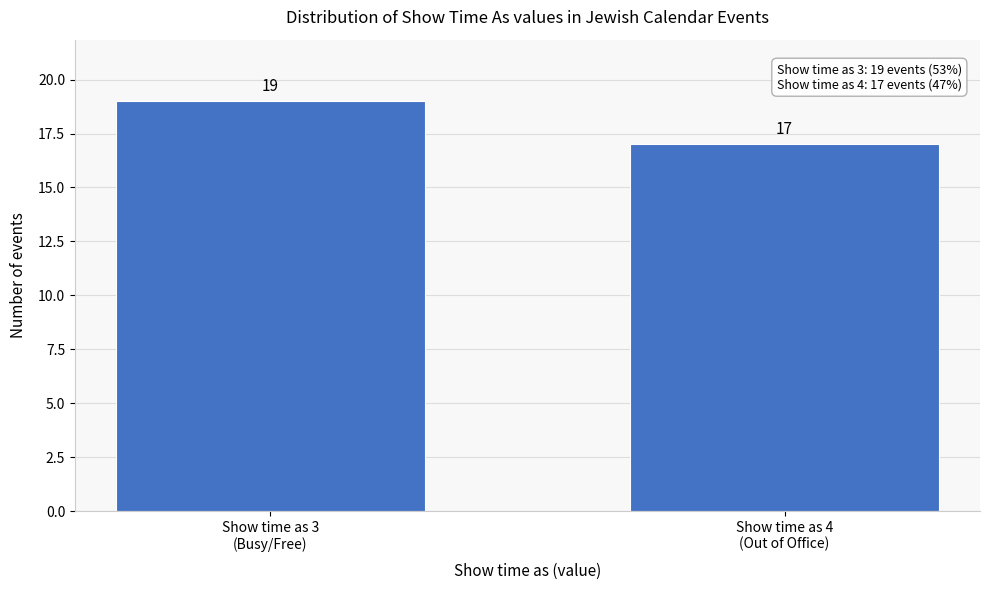

Reading right to left, transcribe all the data shown in this chart.

17	19